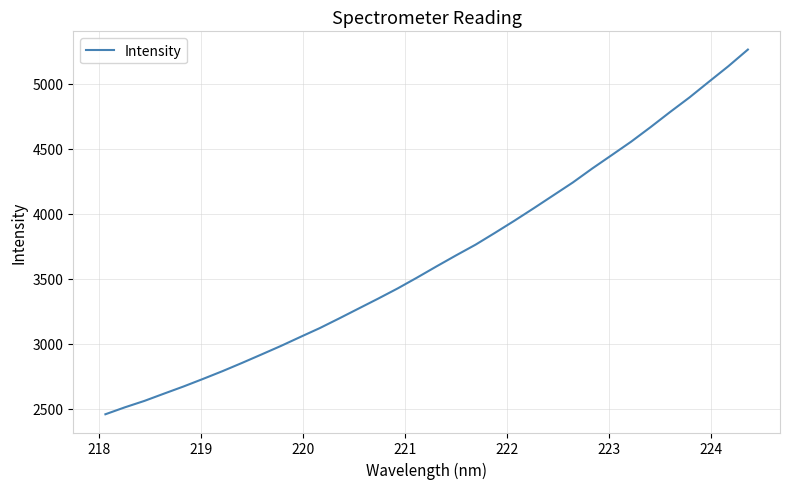

What is the difference between the maximum and minimum values?

2806.0